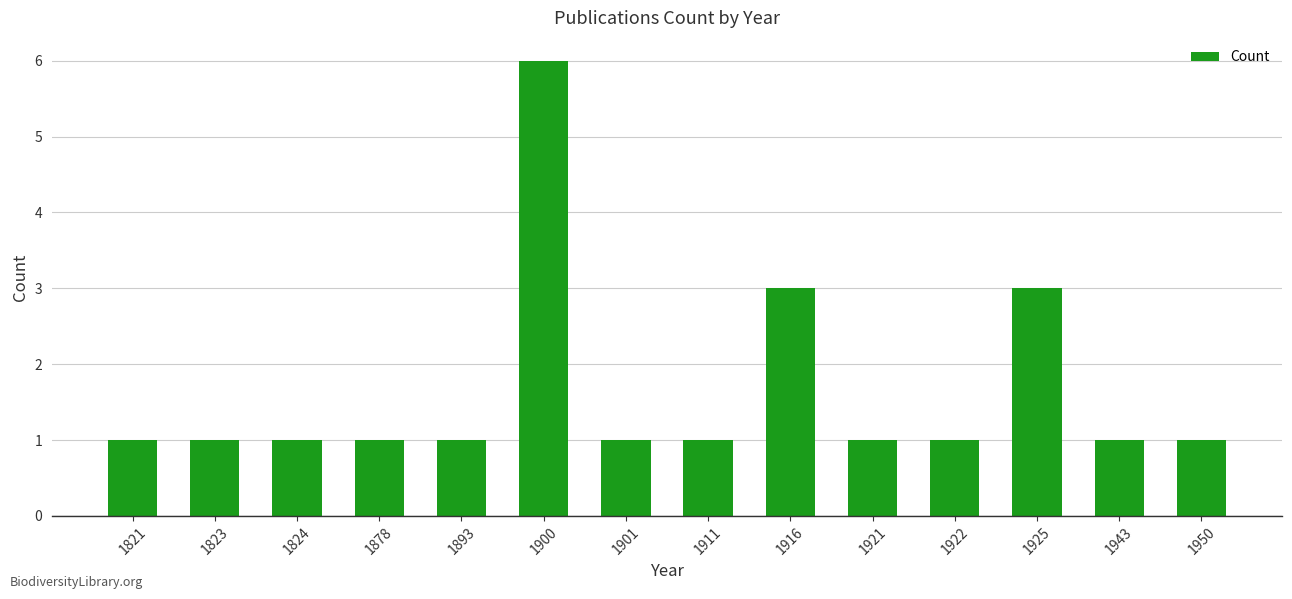

Approximately how many times larger is the value at 1922 compared to 1824?

1.0